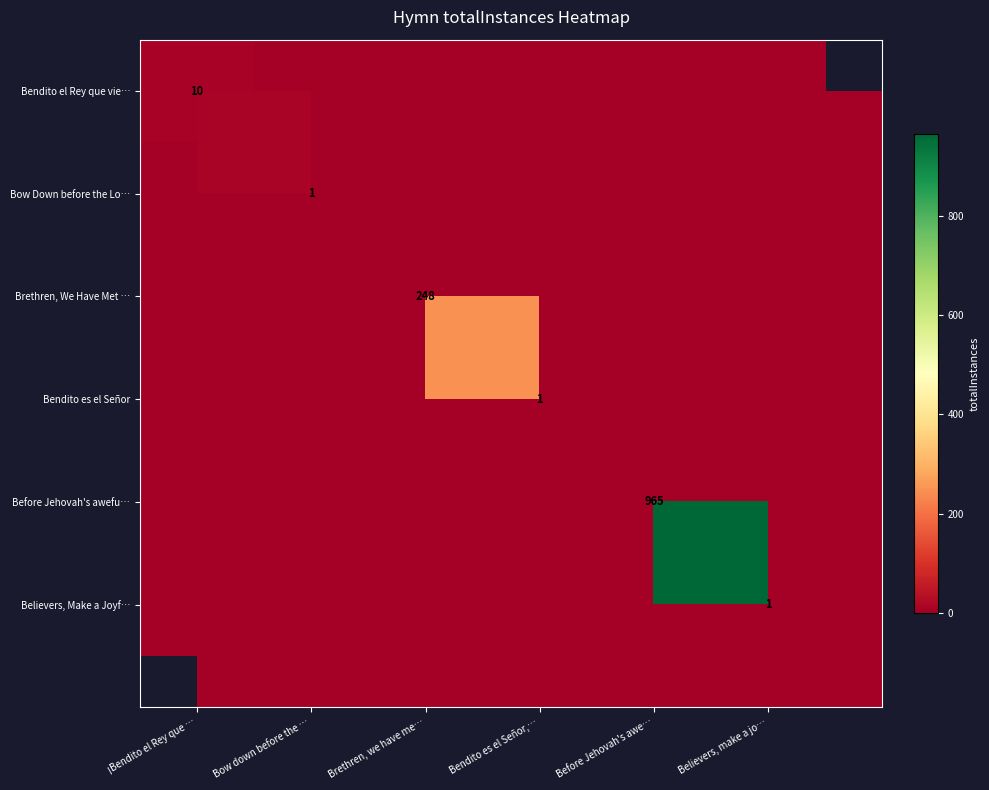

The Bendito es el Señor series shows 0 at ¡Bendito el Rey que …. True or false?

True